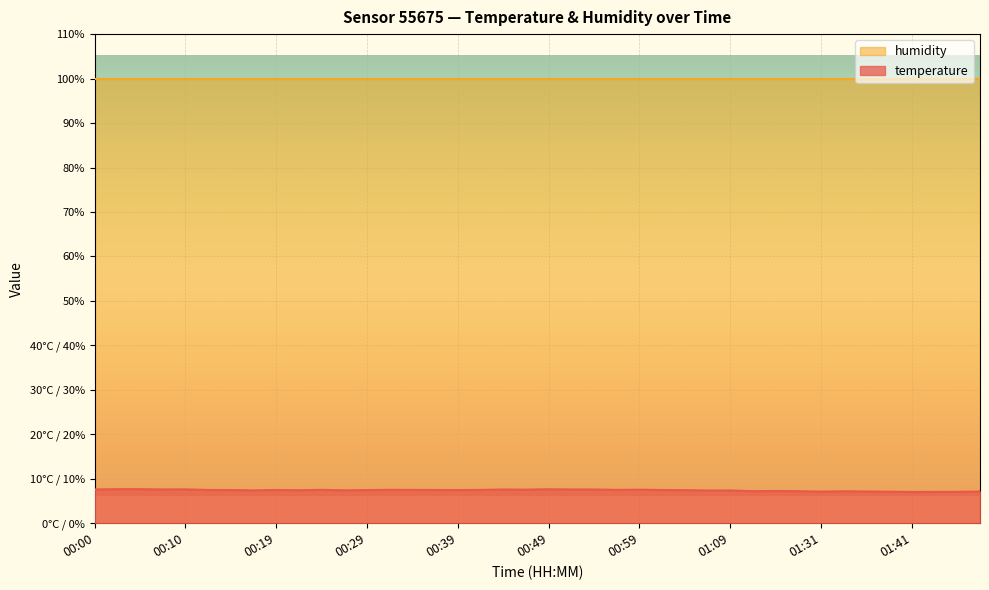

Read the value at 00:14.

7.5